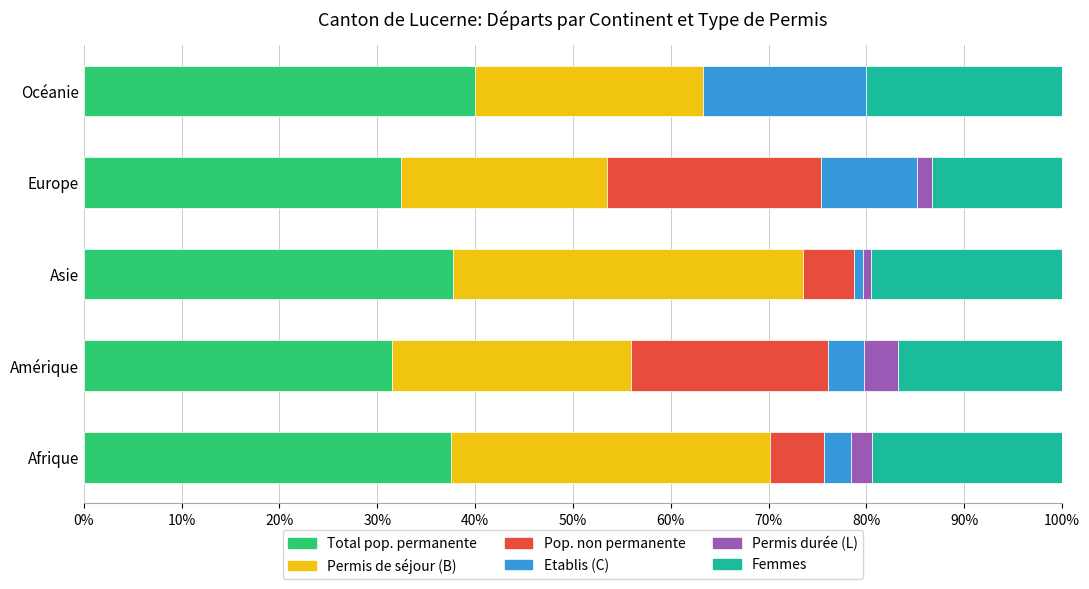

What is the total value across all series at Afrique?

100.0